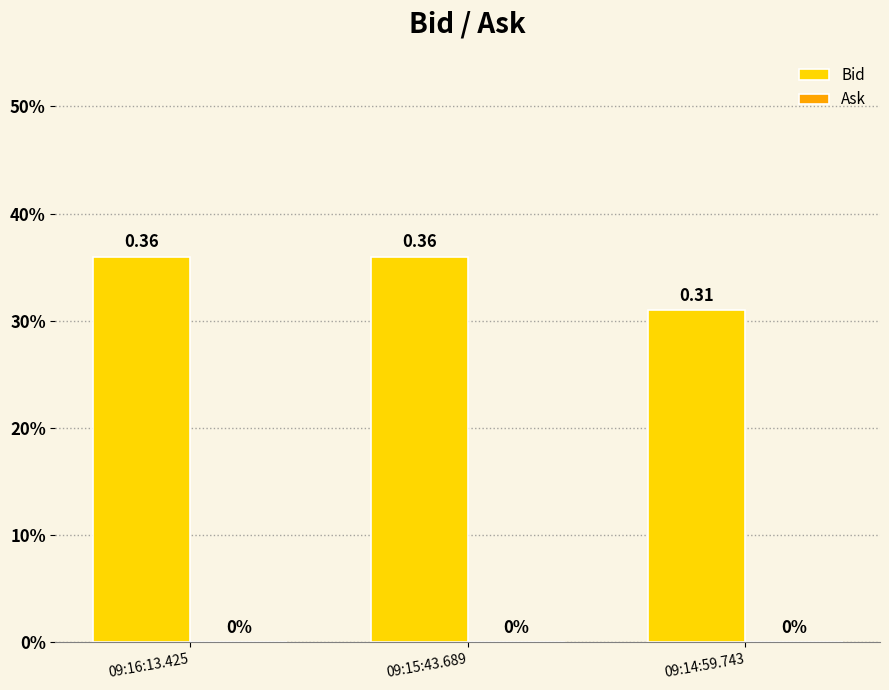

Reading left to right, list all the values displayed in this chart.

Bid: 0.4	0.4	0.3
Ask: 0.0	0.0	0.0